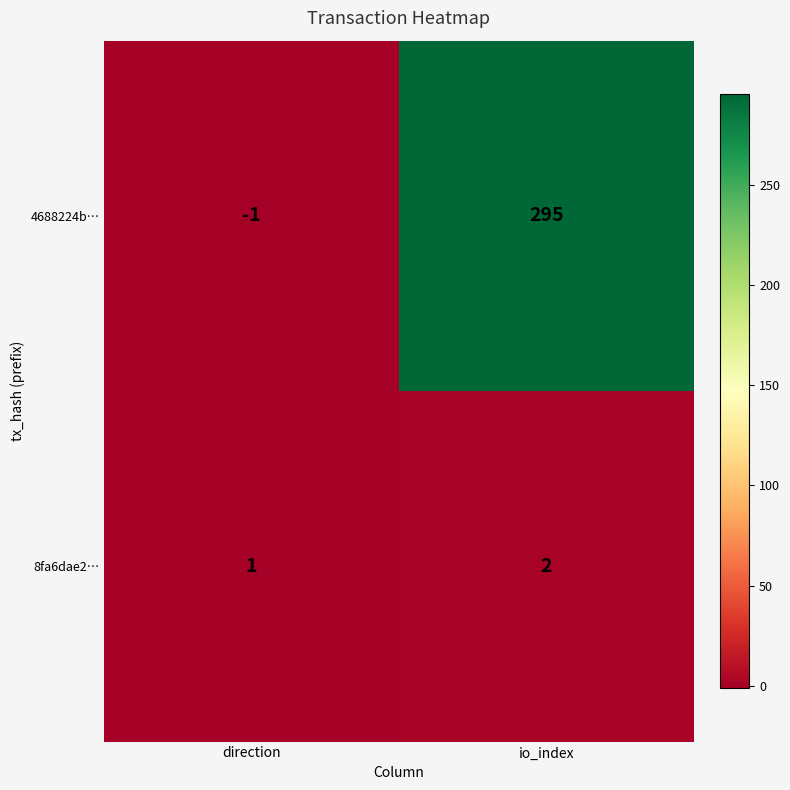

What is the greatest value displayed?

295